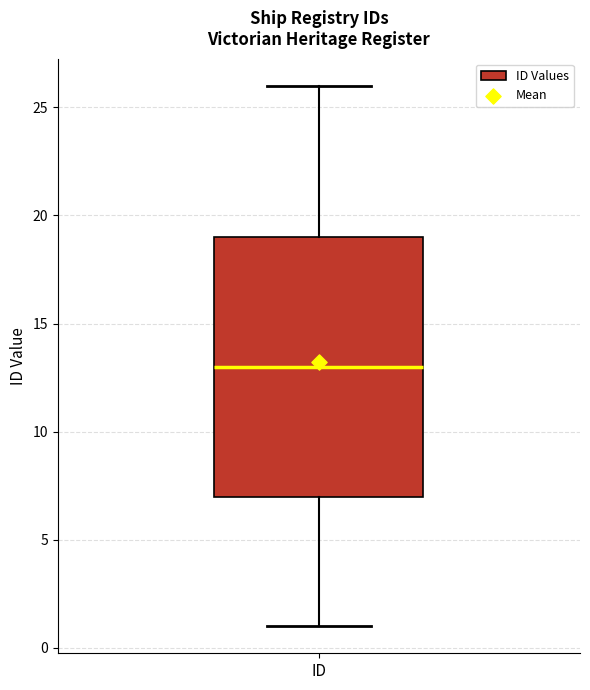

Read this box plot against the y-axis: the position of the median line, the range covered by the box, and the ends of both whiskers. The values are not printed on the chart, so give them approximately, as read against the axis.

median 13, box 7 to 19, whiskers 1 to 26